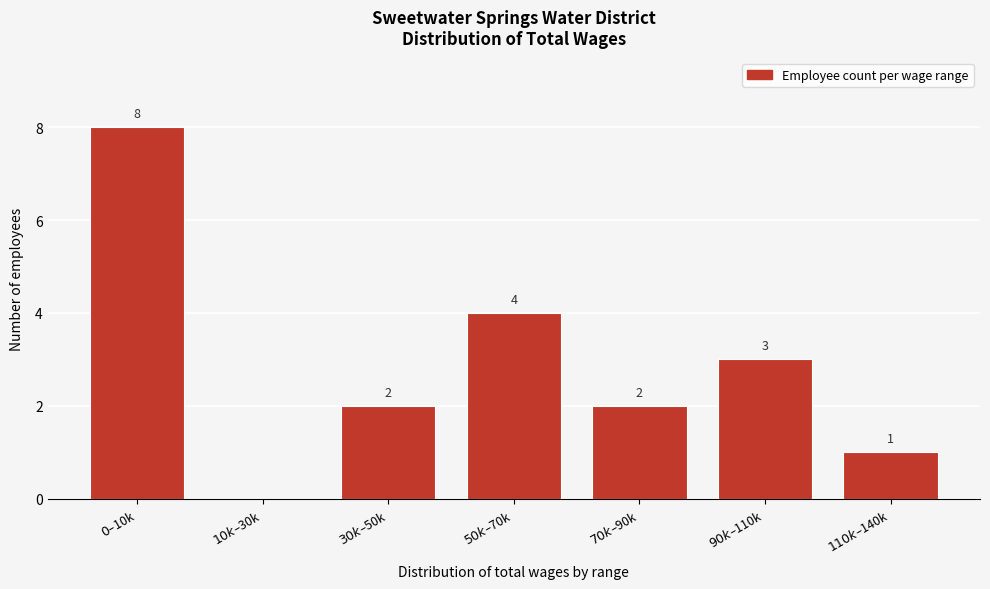

What is the sum of all values?

20